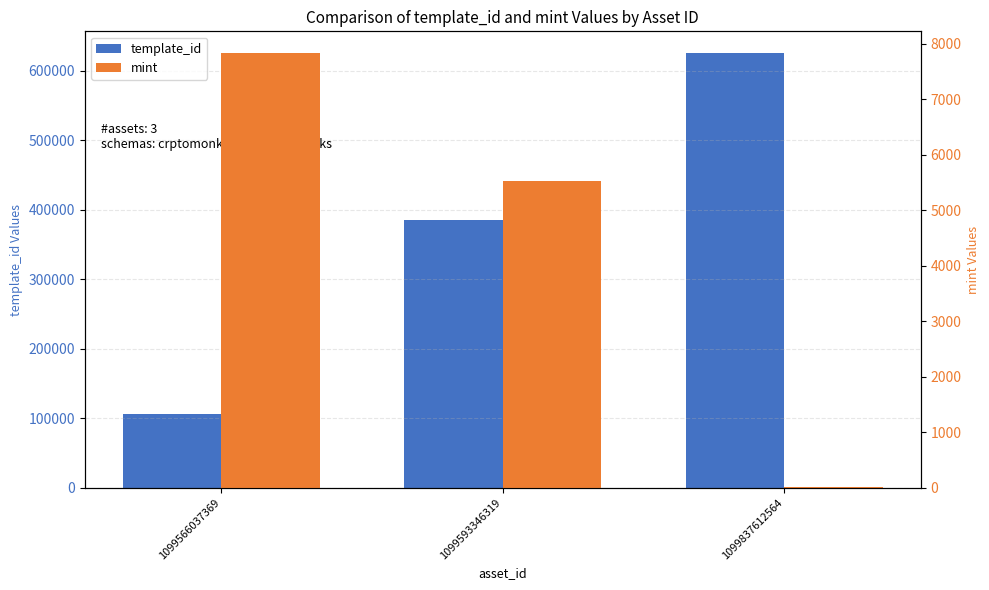

Which series has the widest spread of values?

template_id